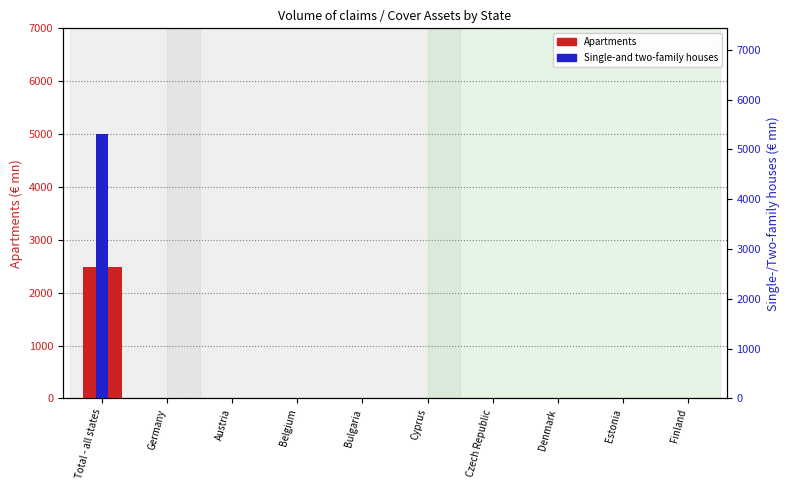

Reading right to left, what are all the values shown in this chart?

Apartments: 0.0	0.0	0.0	0.0	0.0	0.0	0.0	0.0	0.0	2484.4
Single-and two-family houses: 0.0	0.0	0.0	0.0	0.0	0.0	0.0	0.0	0.0	5307.5